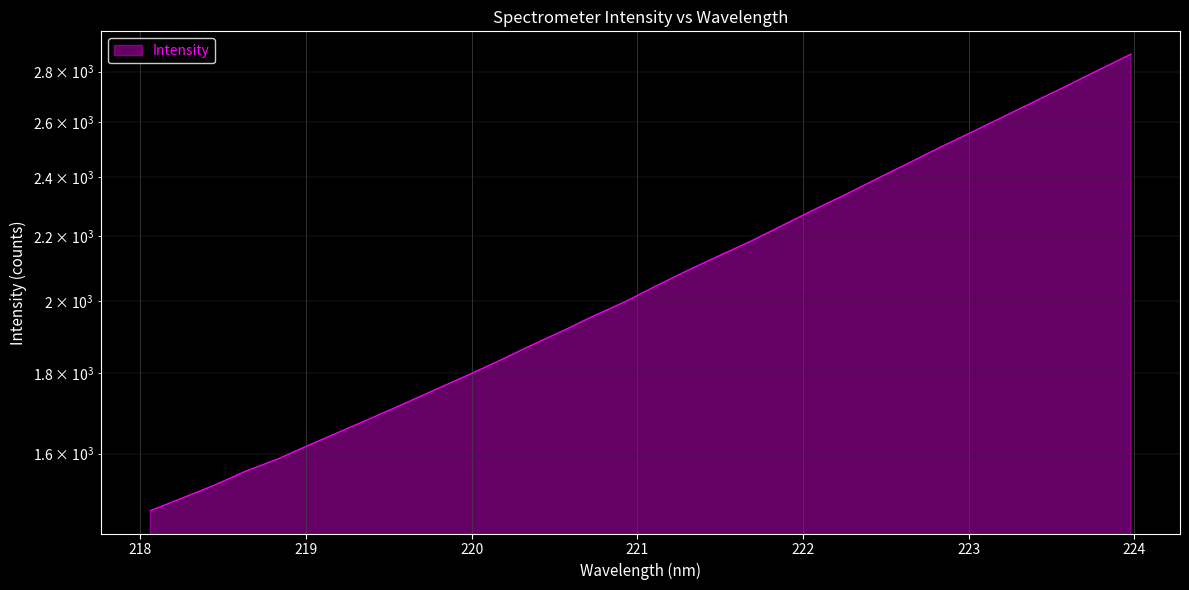

How many values exceed 2046?

16